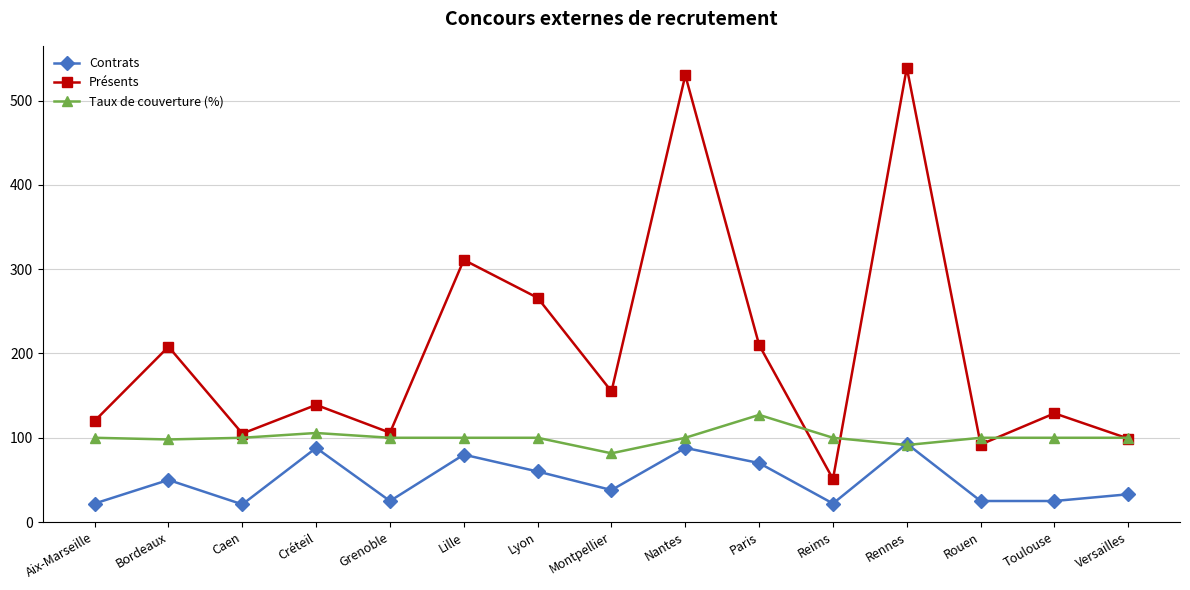

The value of Contrats at Bordeaux is 75.0. True or false?

False